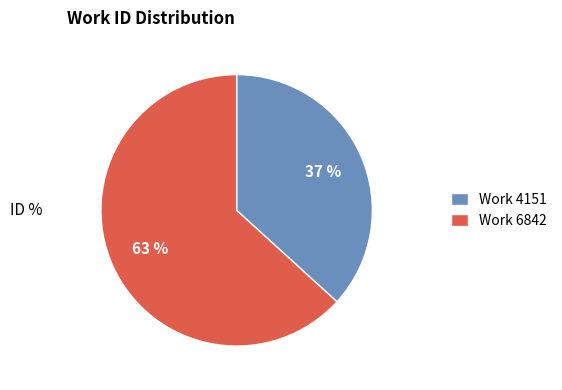

Combined, do Work 4151 and Work 6842 account for over 50%?

Yes